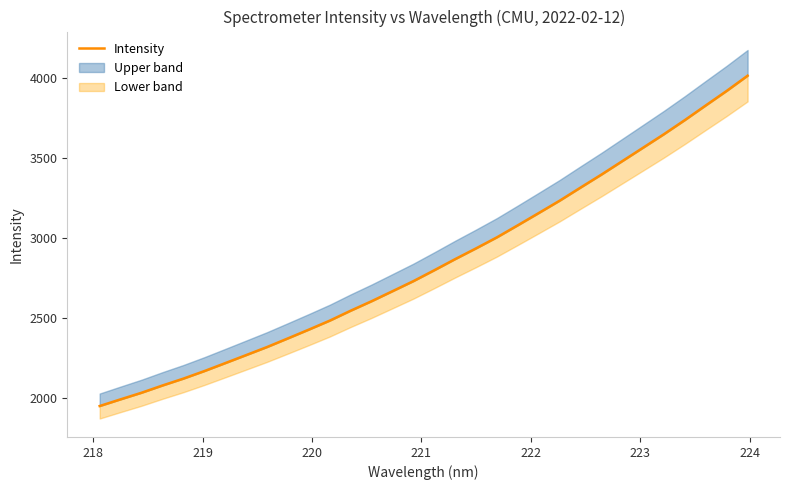

How many lines are shown in the chart?

1